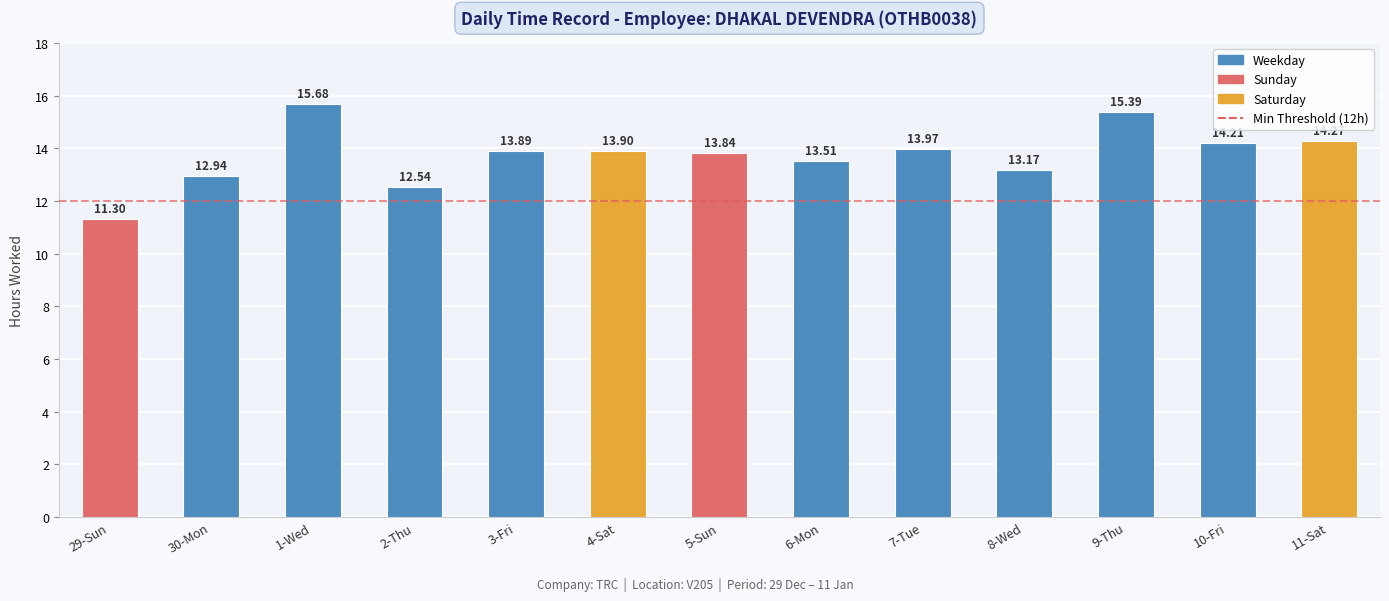

What is the difference between the maximum and second lowest values?

3.1